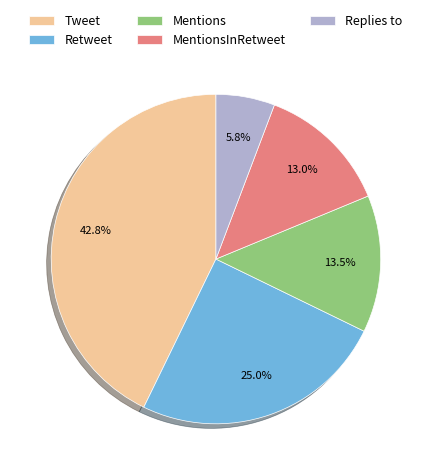

Count the number of slices in the pie.

5